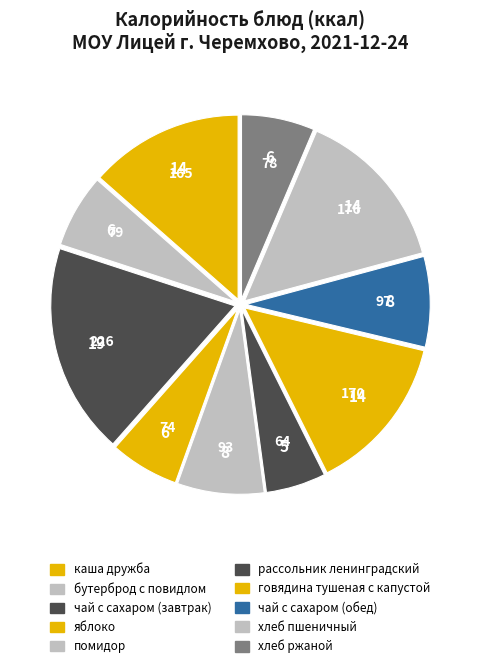

Does any single category account for the majority?

No